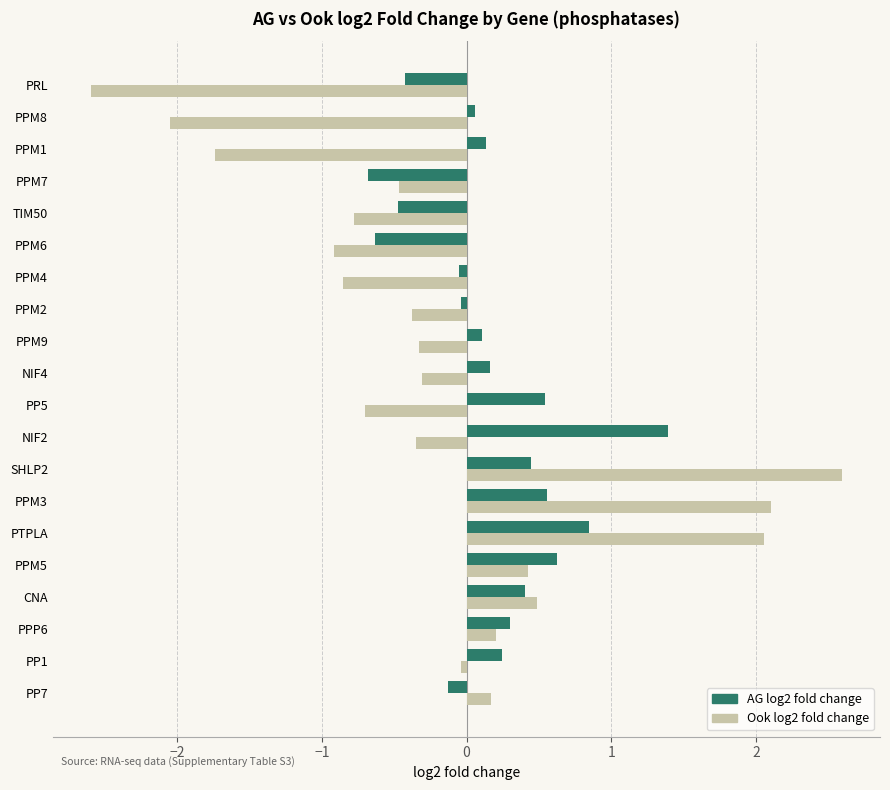

What is the sum of all Ook log2 fold change values?

-3.5